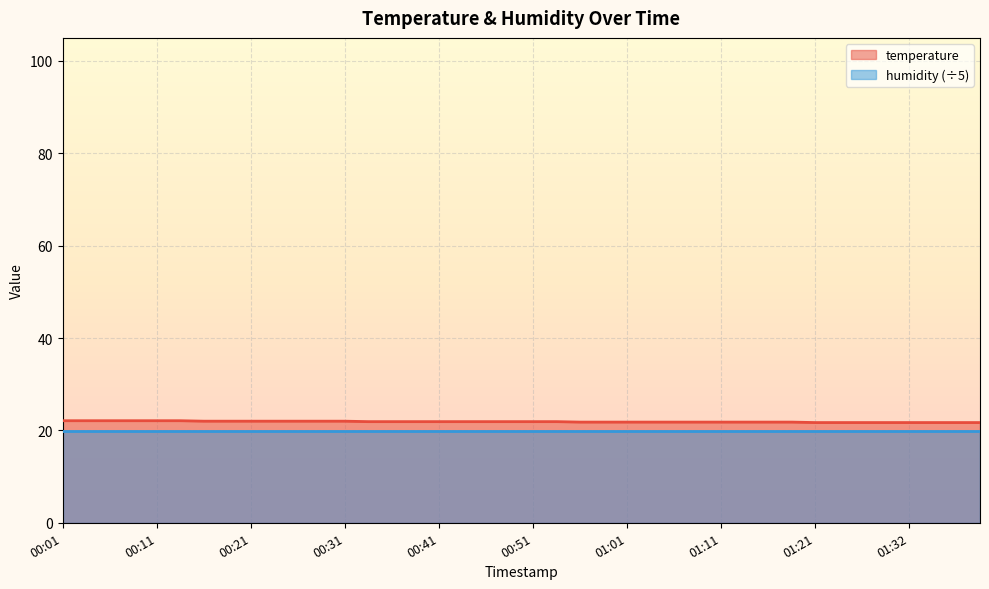

Which label corresponds to the smallest value in the chart?

01:21